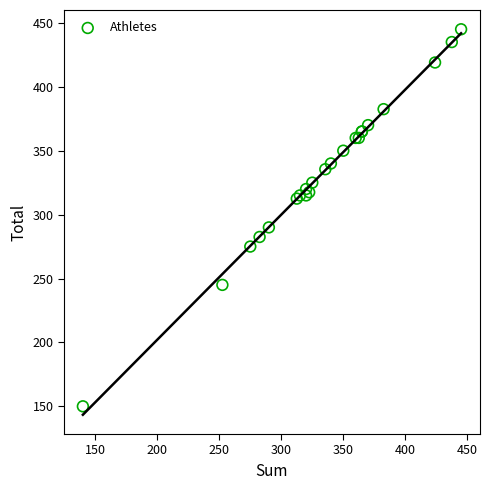

What Y value in the scatter plot is closest to 297?

290.0